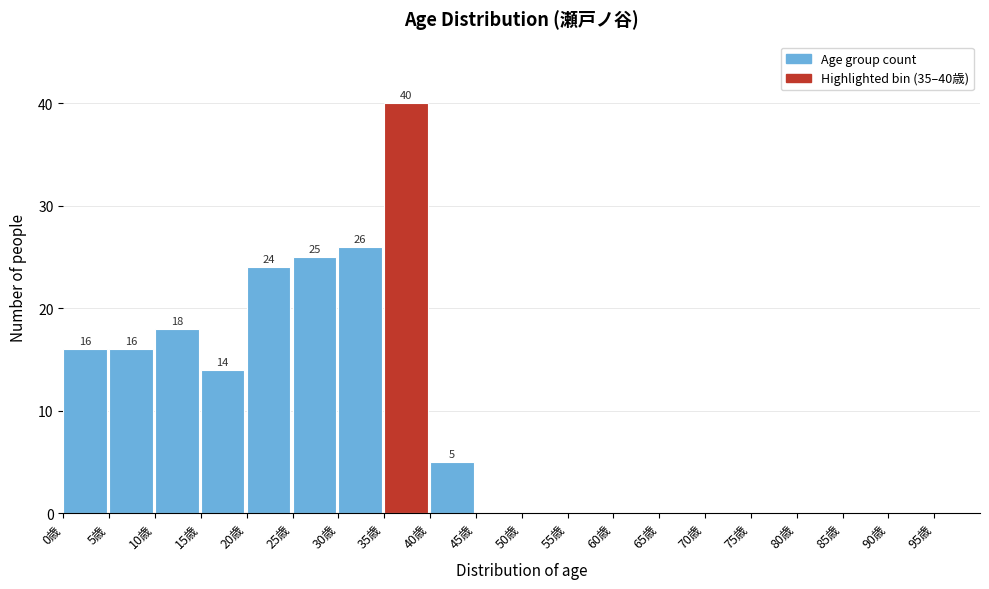

Reading left to right, extract all data points from this chart.

0歳=16	5歳=16	10歳=18	15歳=14	20歳=24	25歳=25	30歳=26	35歳=40	40歳=5	45歳=0	50歳=0	55歳=0	60歳=0	65歳=0	70歳=0	75歳=0	80歳=0	85歳=0	90歳=0	95歳=0